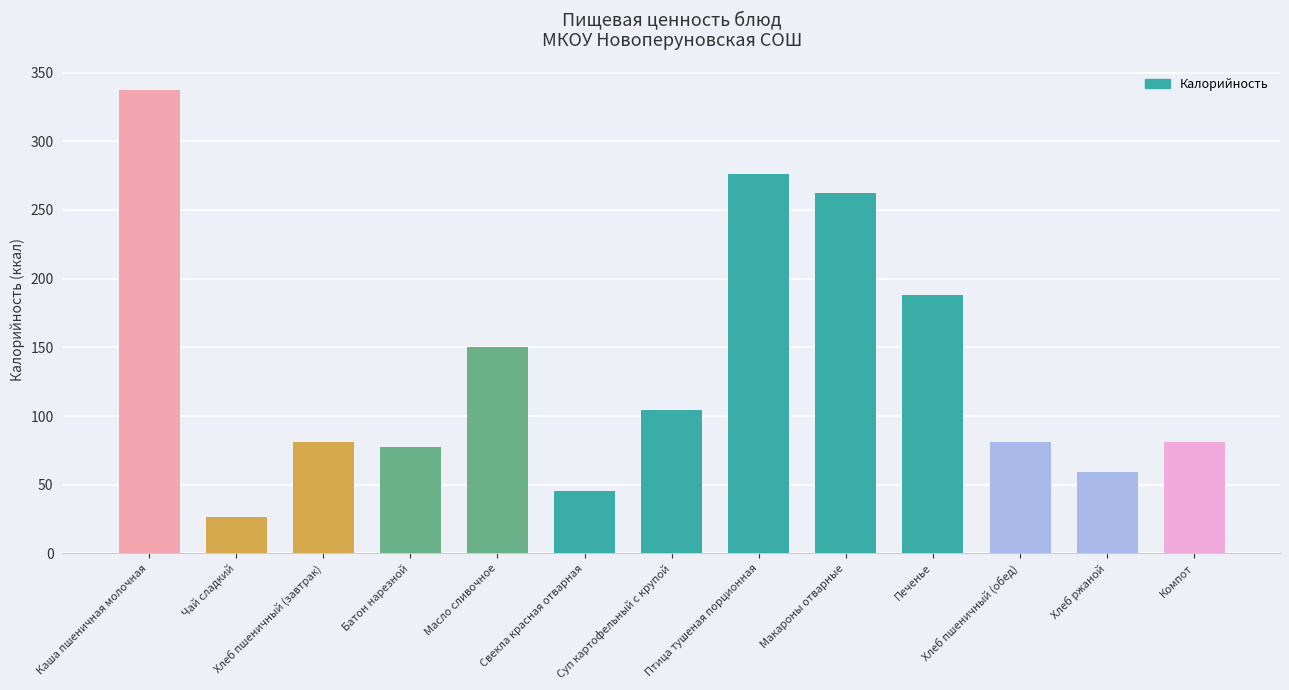

What is the value of the 12th bar from the left?

59.4